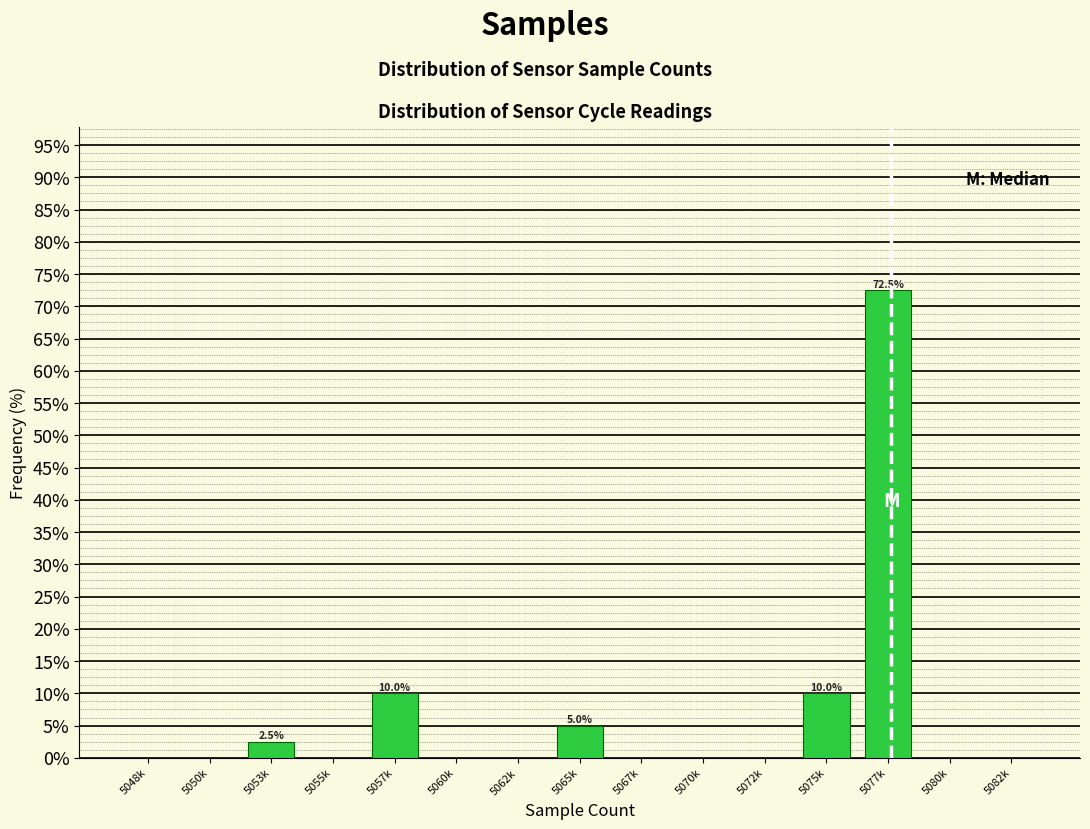

Reading left to right, transcribe all the data shown in this chart.

5048k=0.0	5050k=0.0	5053k=2.5	5055k=0.0	5057k=10.0	5060k=0.0	5062k=0.0	5065k=5.0	5067k=0.0	5070k=0.0	5072k=0.0	5075k=10.0	5077k=72.5	5080k=0.0	5082k=0.0